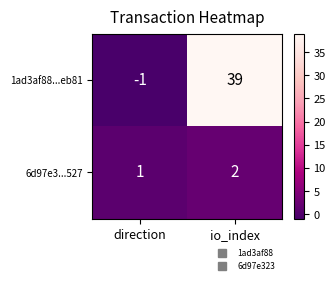

Where is 6d97e3...527 nearest to the value 1?

direction